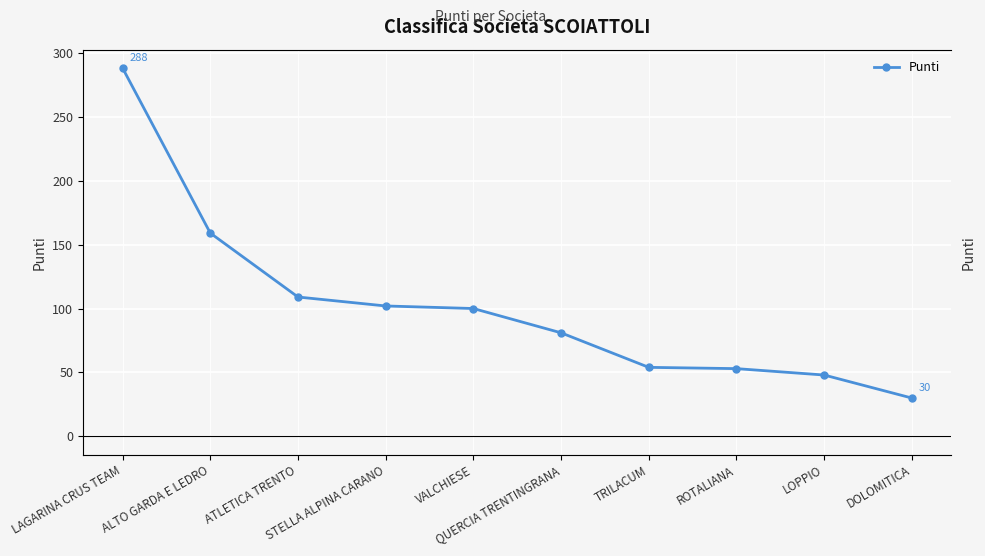

The chart shows a value of 15 at DOLOMITICA. True or false?

False